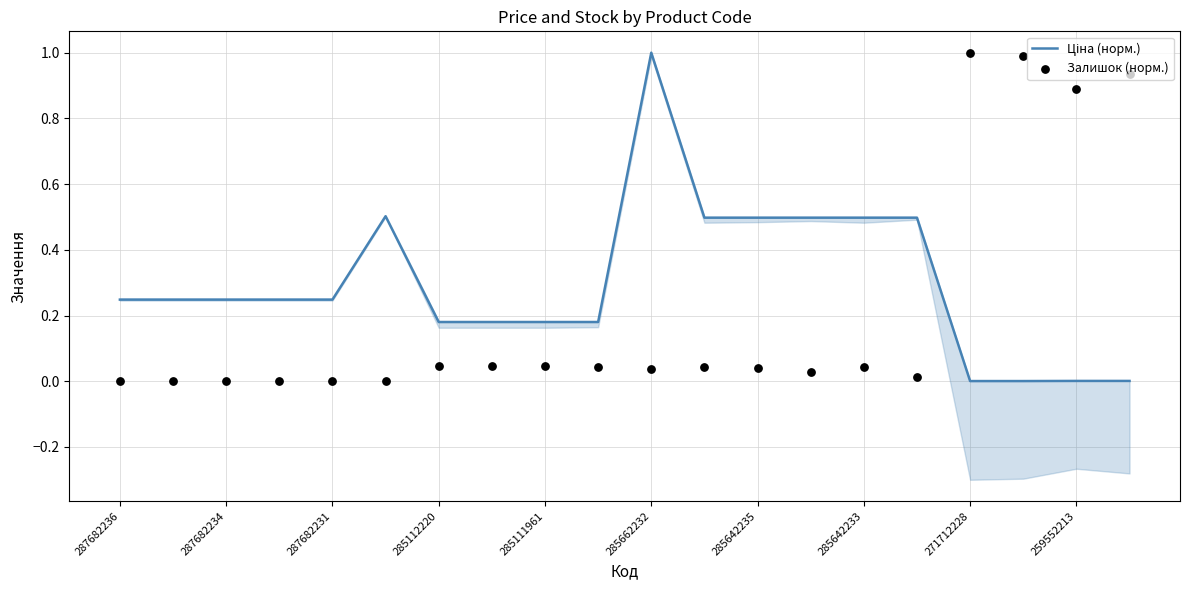

What is the total value across all series at 271712228?

1.0